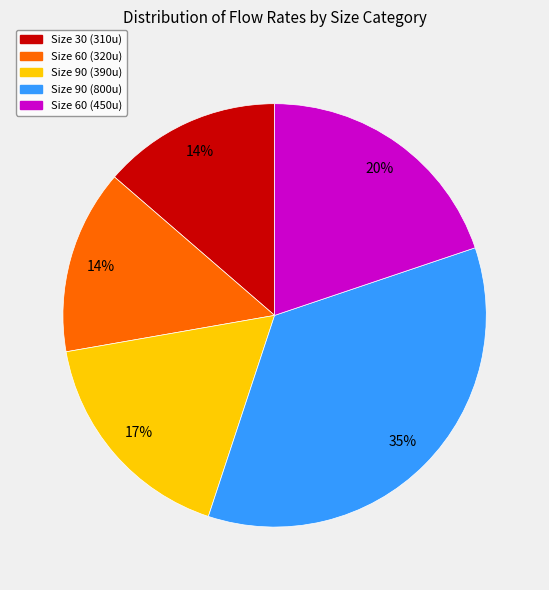

How many slices are in this pie chart?

5